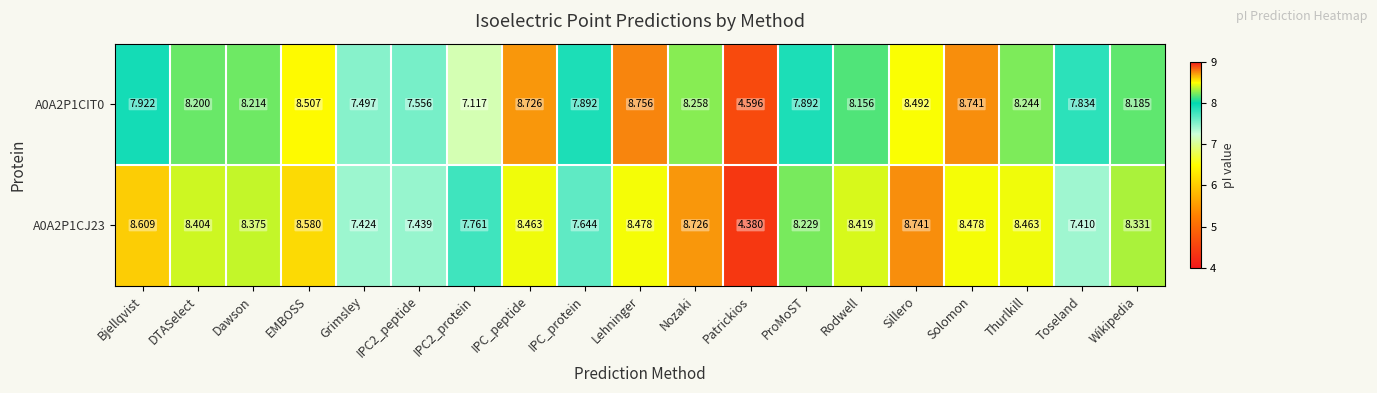

How many data points in A0A2P1CIT0 are above 8?

11